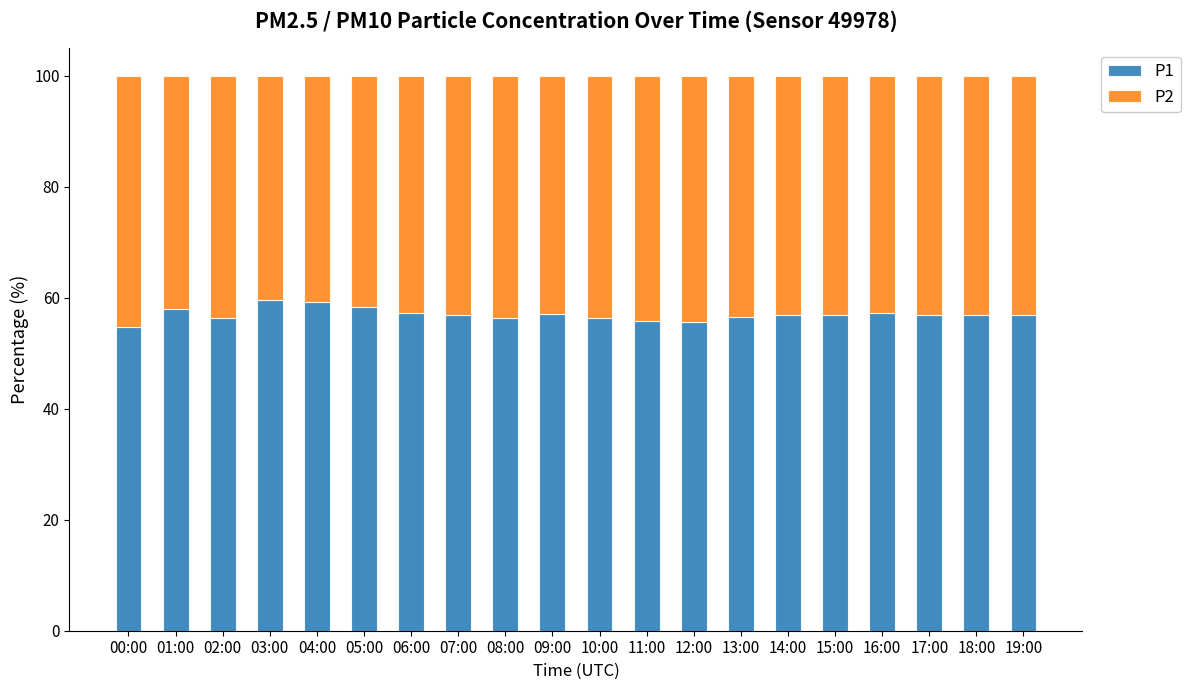

What is the average value of the P1 series?

57.0